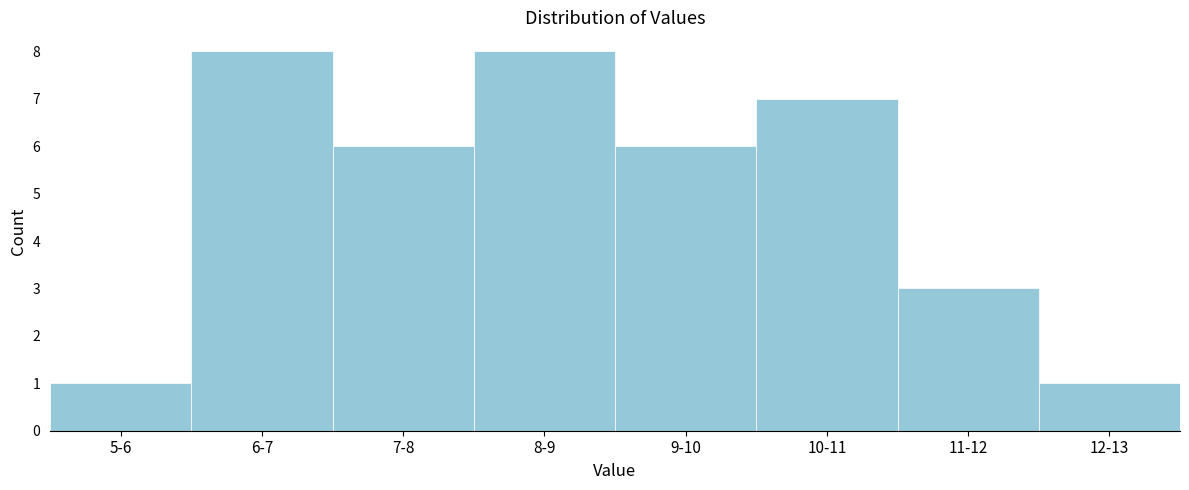

Reading left to right, transcribe all the data shown in this chart.

1	8	6	8	6	7	3	1